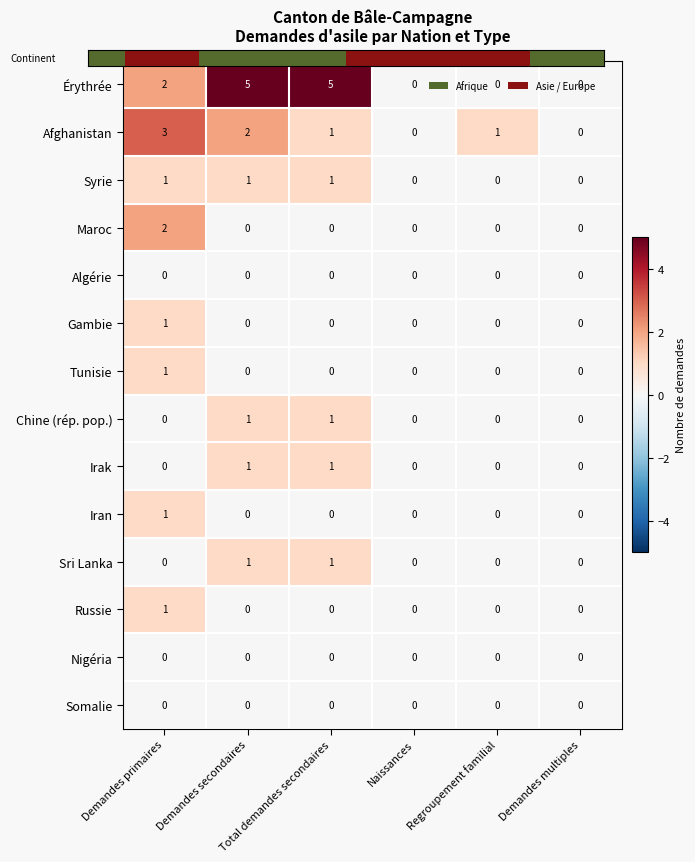

How many values in the Iran series exceed 0?

1